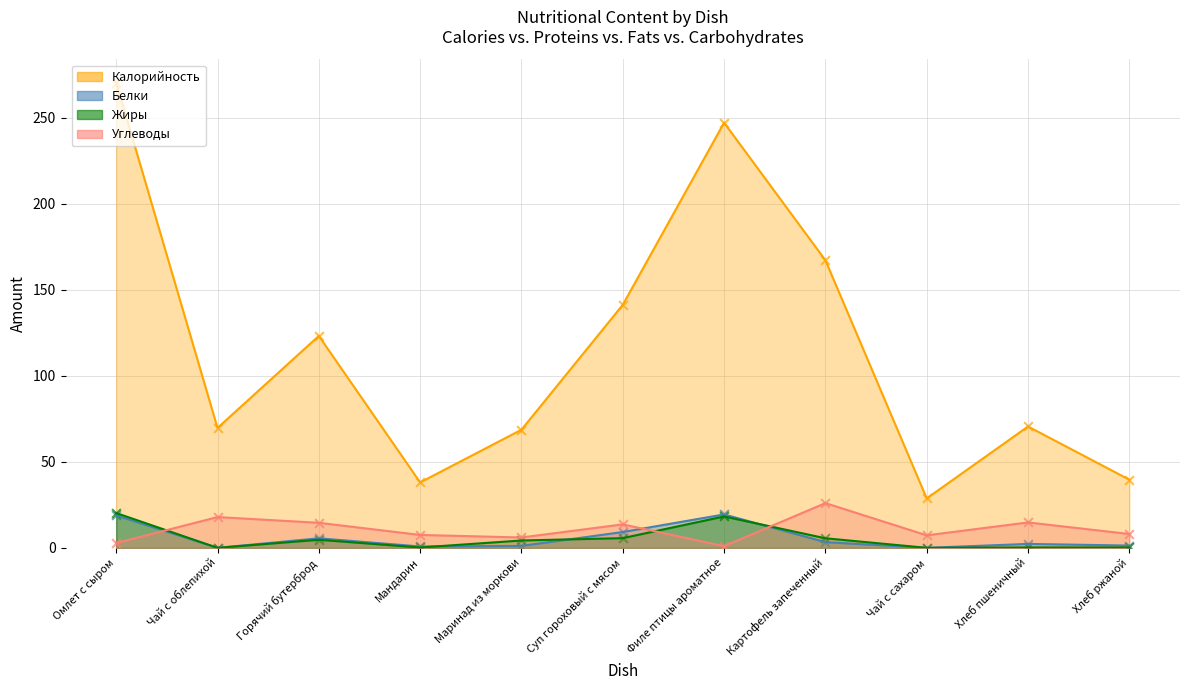

What is the total value across all series at Мандарин?

46.5